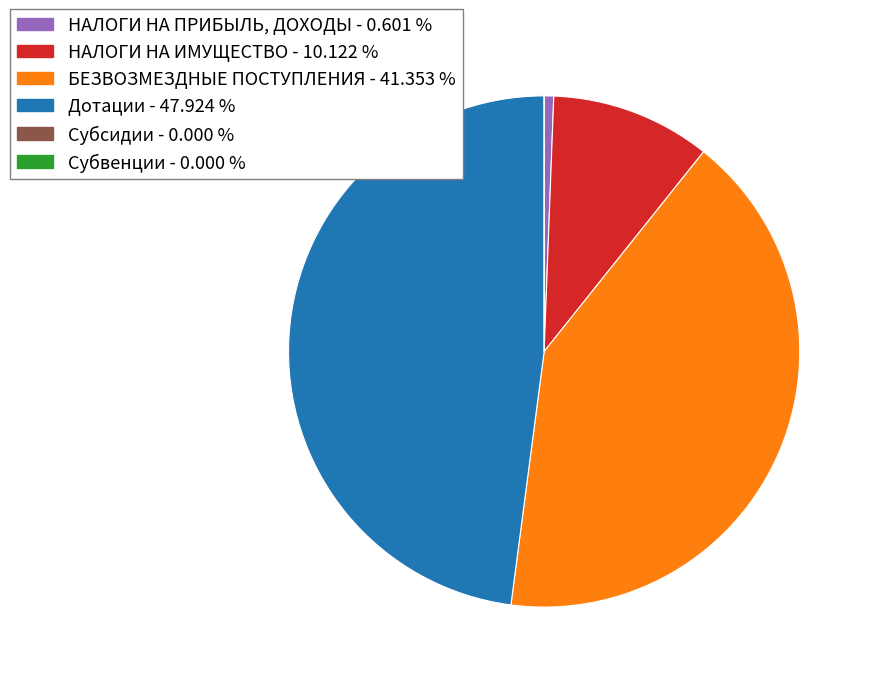

Which slice is the largest?

Дотации